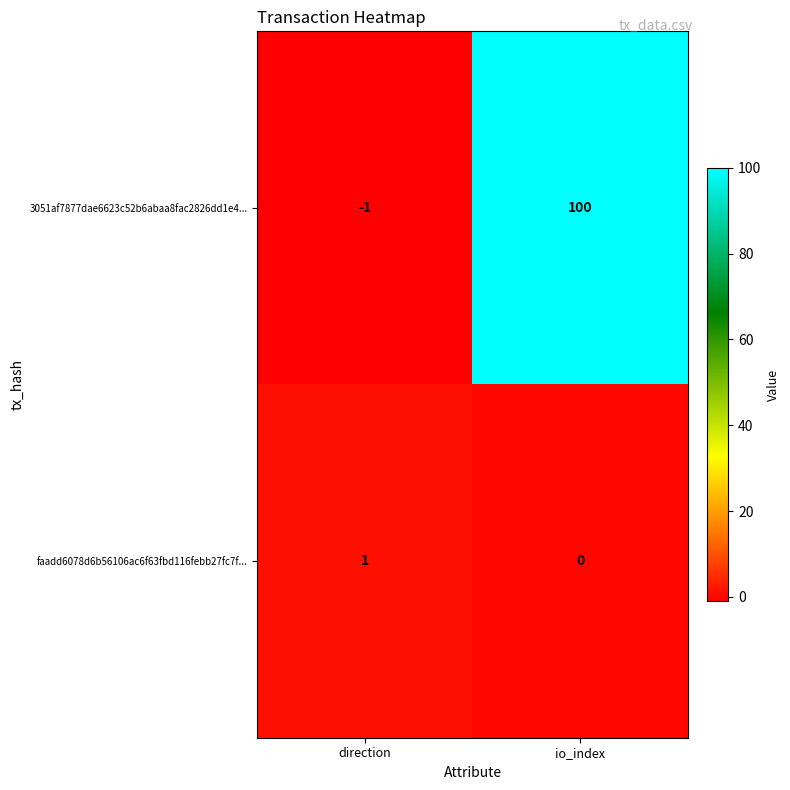

Count the number of categories in the chart.

2